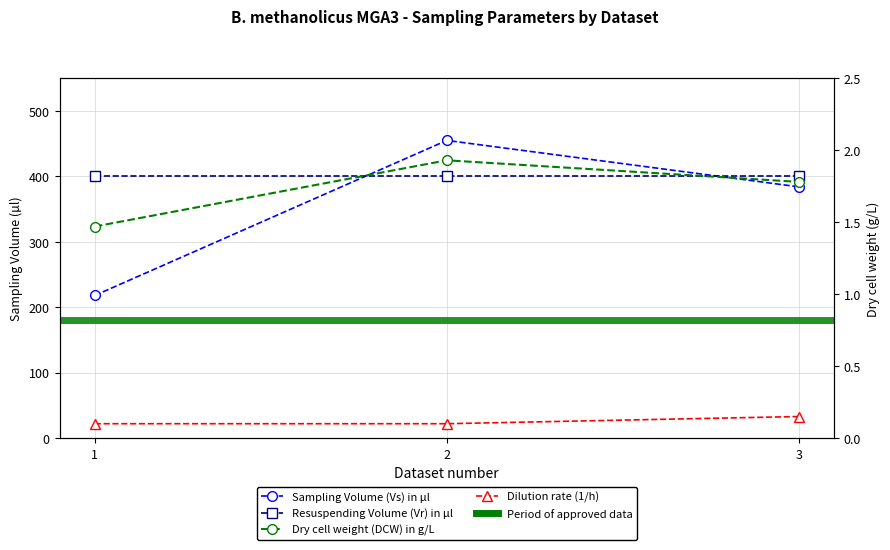

Which category has the lowest value across all series?

1